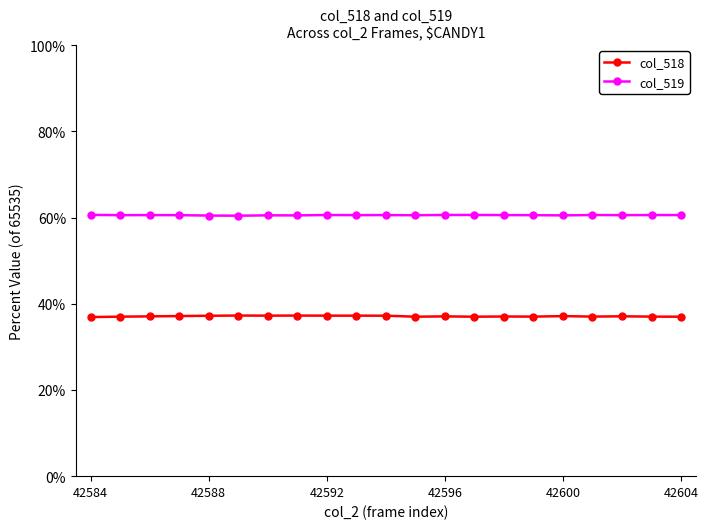

What is the maximum value for col_518?

0.4